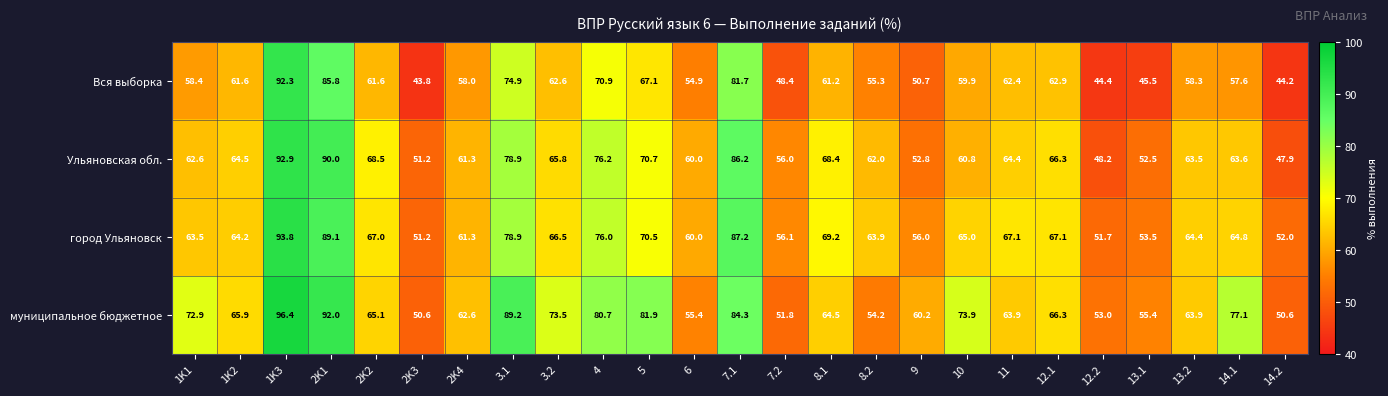

Which series has the widest spread of values?

Вся выборка